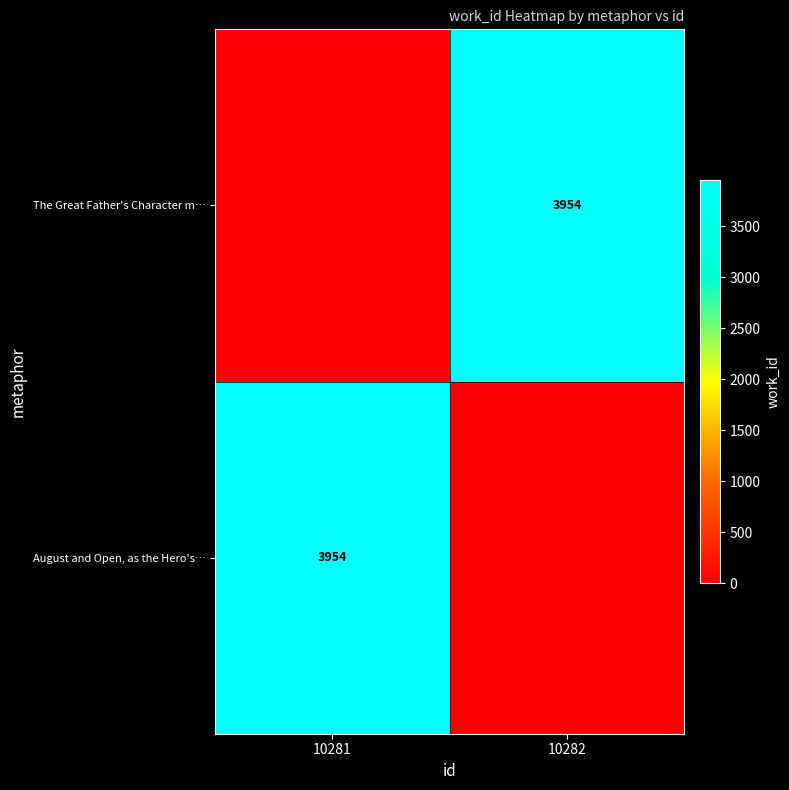

Is it true that August and Open, as the Hero's… equals 6407 at 10281?

False